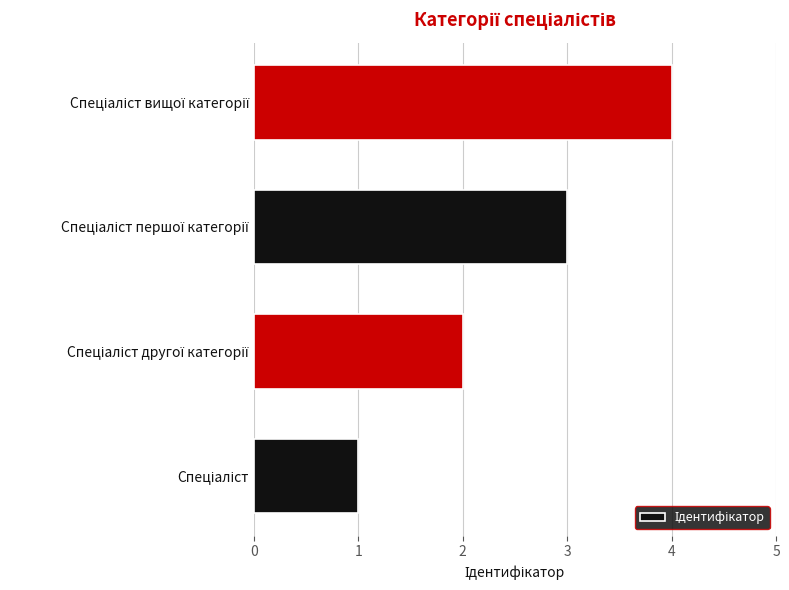

What is the greatest value displayed?

4